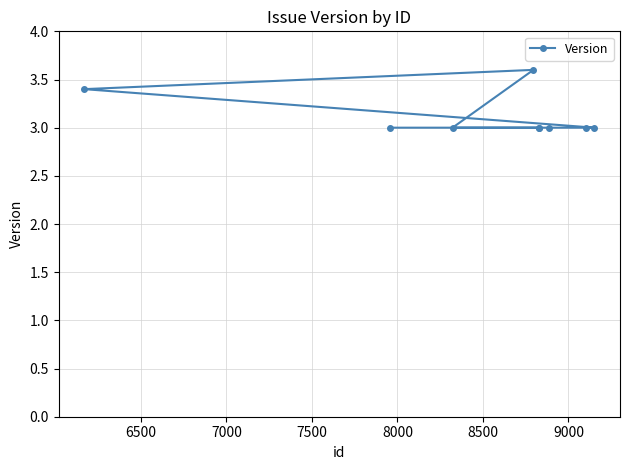

What is the minimum value shown in the chart?

3.0